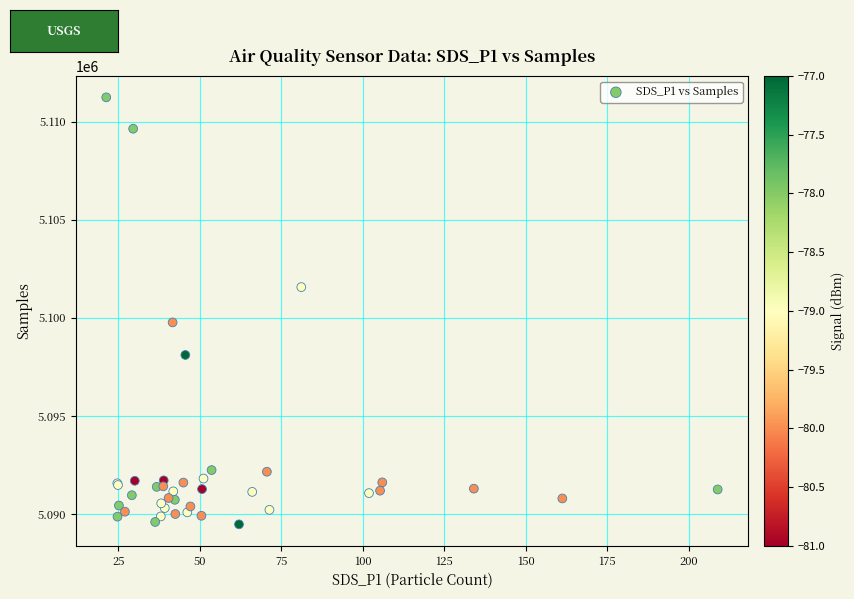

What Y value in the scatter plot is closest to 5100354?

5099765